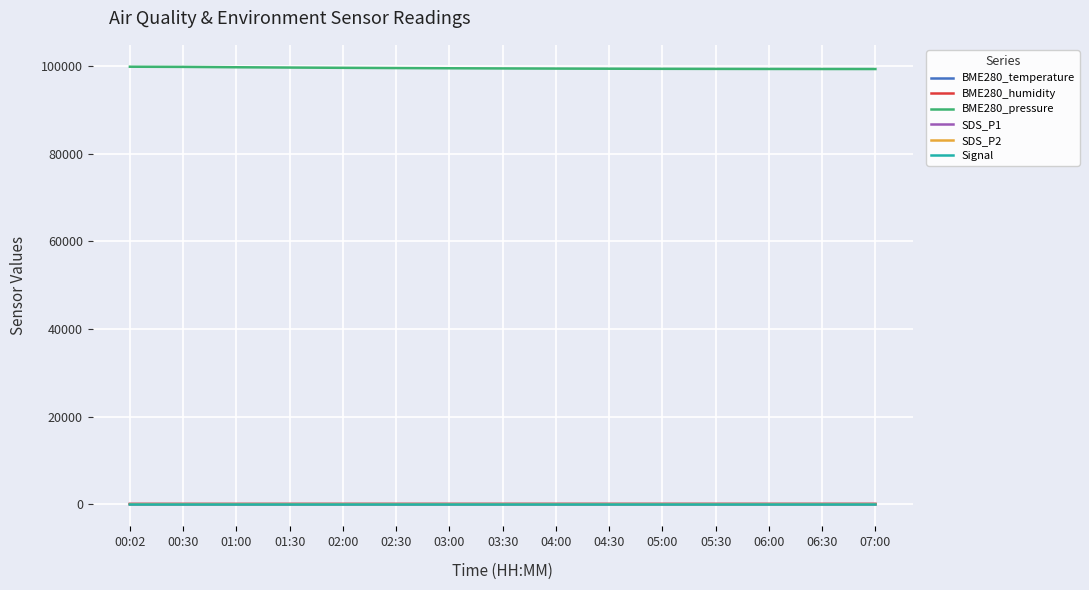

True or false: BME280_temperature and BME280_pressure cross at least once.

False